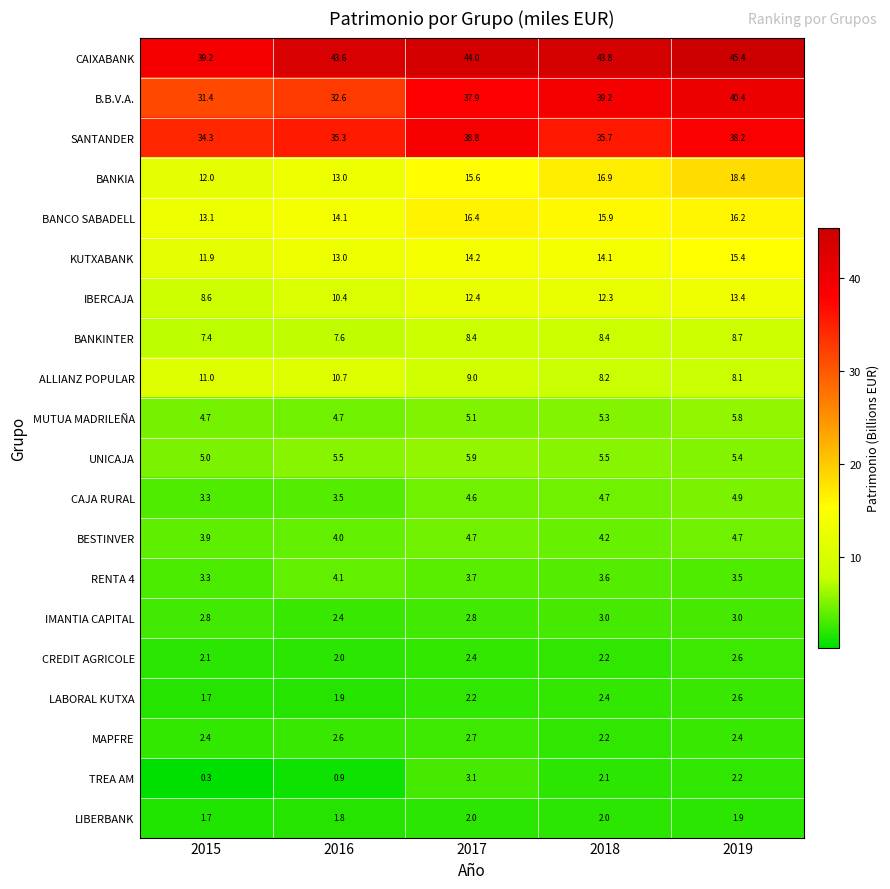

Which category has the highest value across all series?

2019